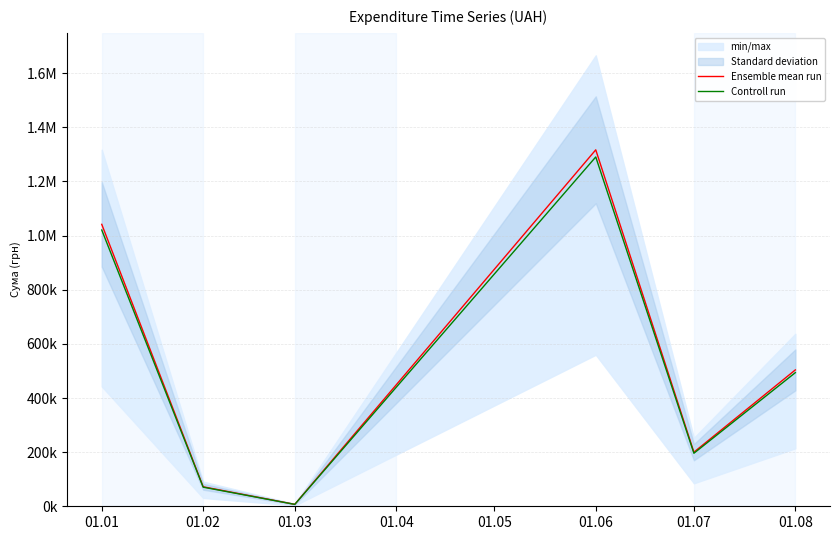

Reading right to left, what are all the values shown in this chart?

Ensemble mean run: 503759.3	199886.7	1316889.5	7153.9	72027.0	1041573.1
Controll run: 493684.1	195888.9	1290551.7	7010.8	70586.5	1020741.6